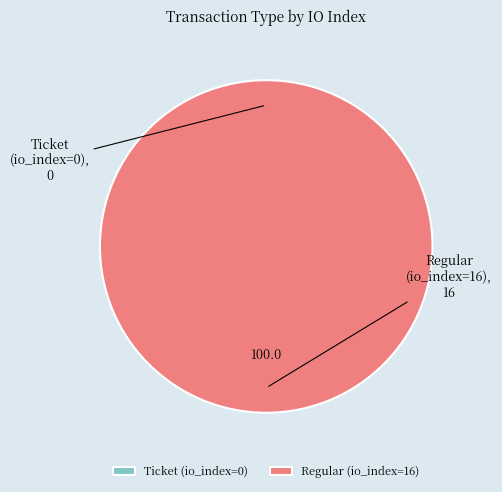

How many segments does this pie chart have?

2